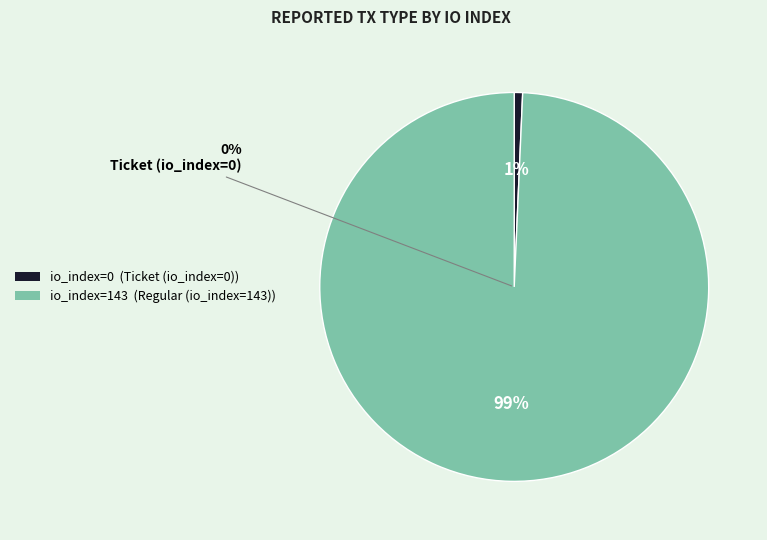

What percentage do Ticket (io_index=0) and Regular (io_index=143) together represent?

100.0%